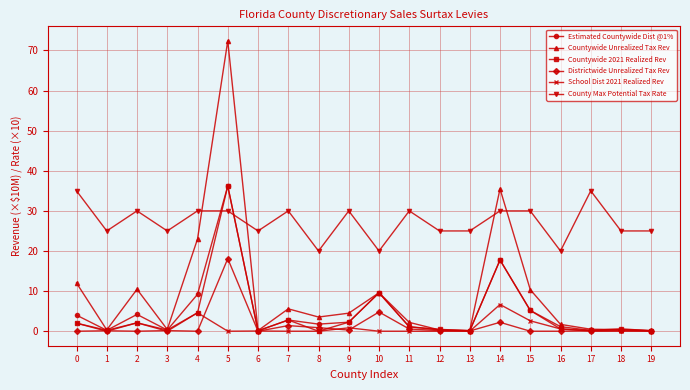

Is it true that School Dist 2021 Realized Rev equals 0.6 at 16?

True